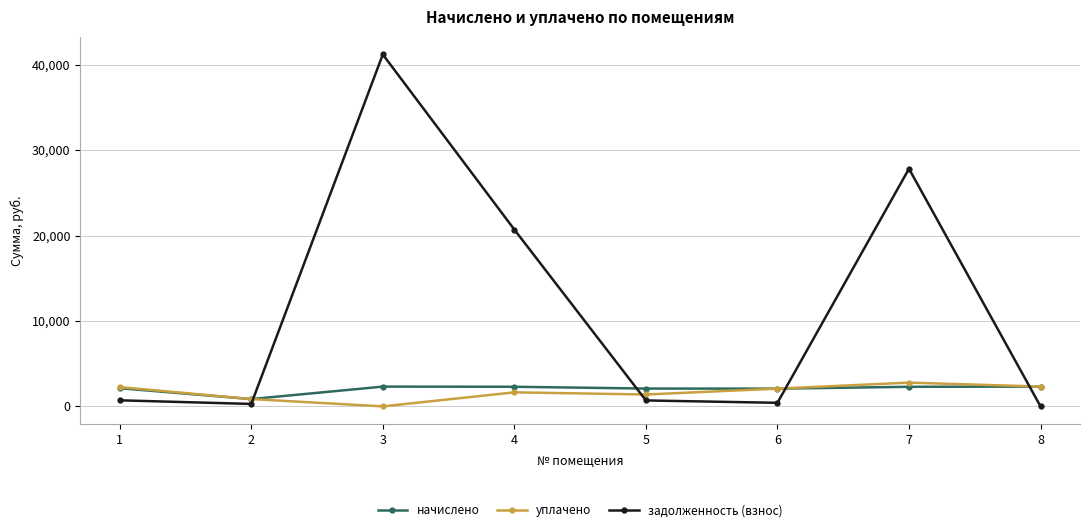

Which series ends up on top after the final intersection of задолженность (взнос) and уплачено?

уплачено